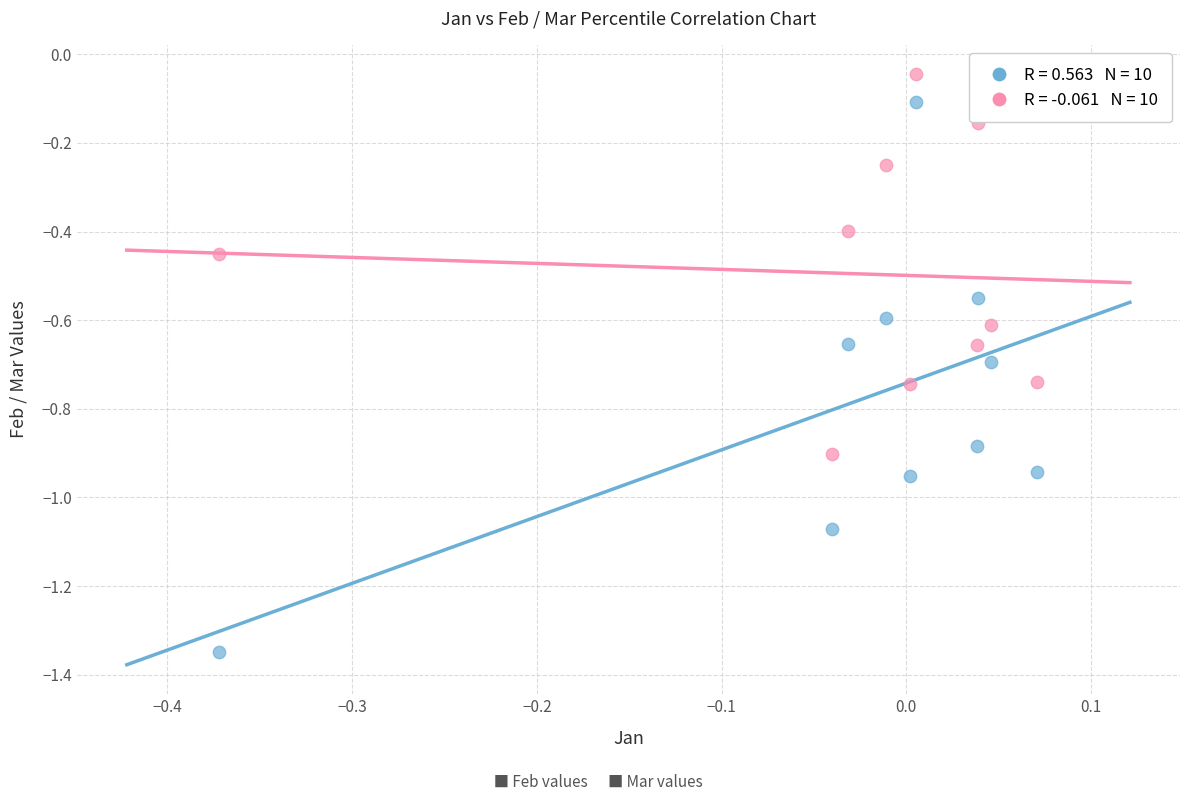

Across all data points, what is the range of X values (max minus min)?

0.4